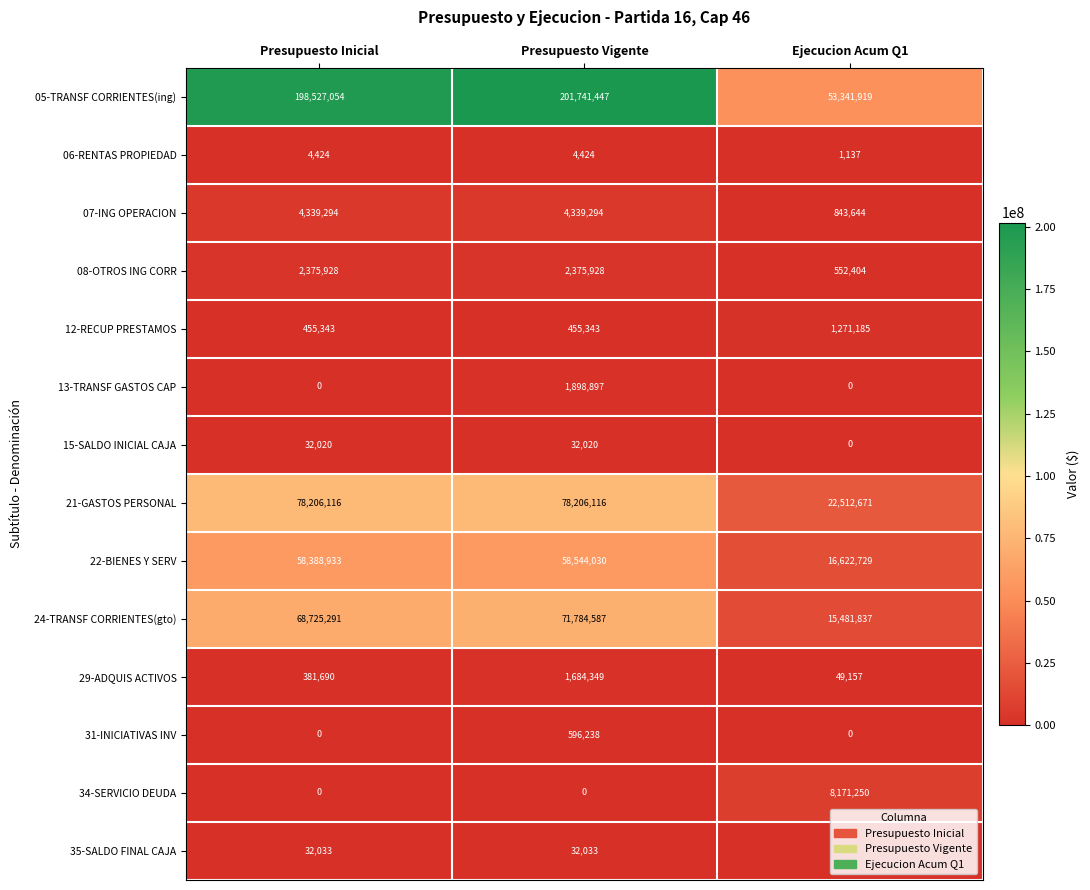

How many series are shown in this chart?

14